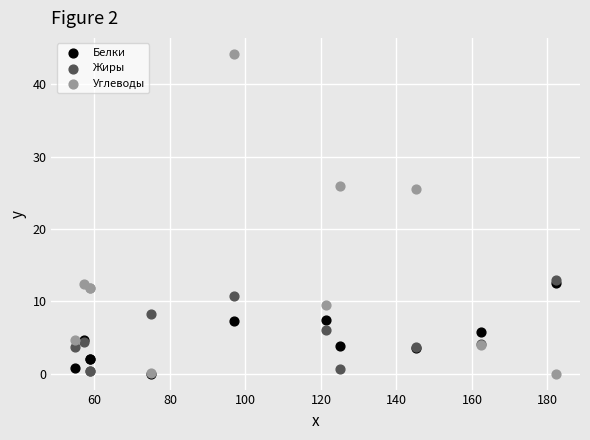

Which series reaches the maximum Y coordinate?

Углеводы